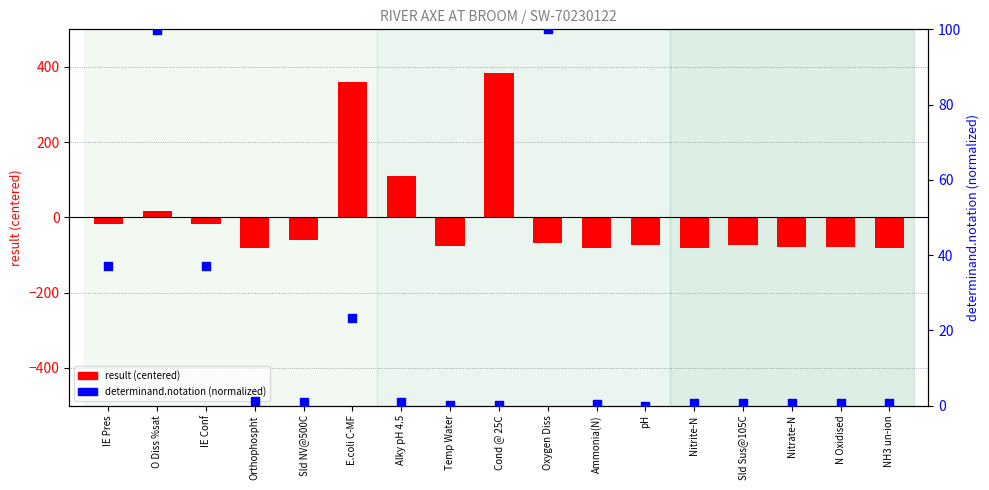

What is the total value across all series at IE Conf?

19.0